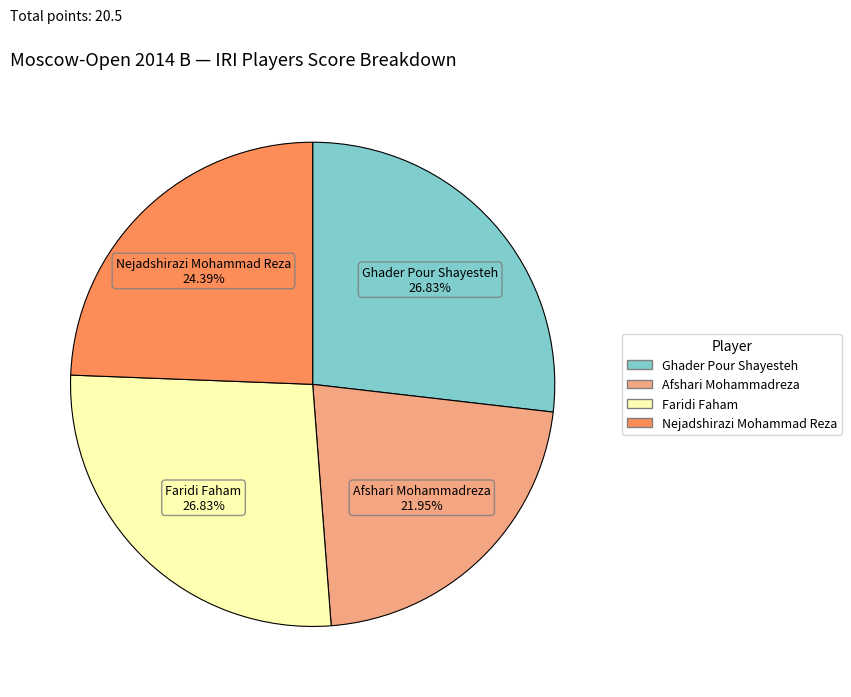

Count the number of slices in the pie.

4